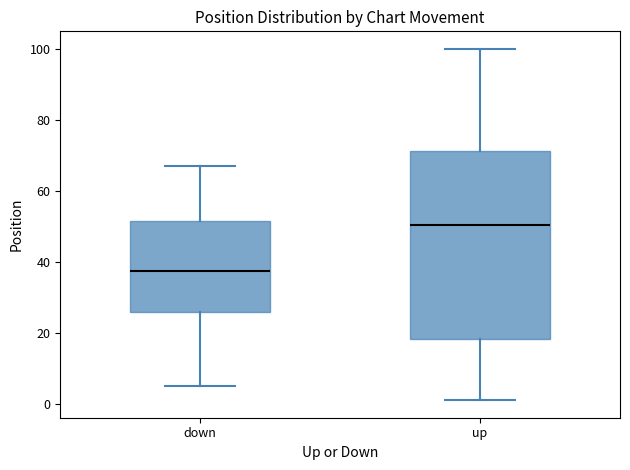

Comparing the boxes themselves (not the whiskers), which one is the tallest?

up